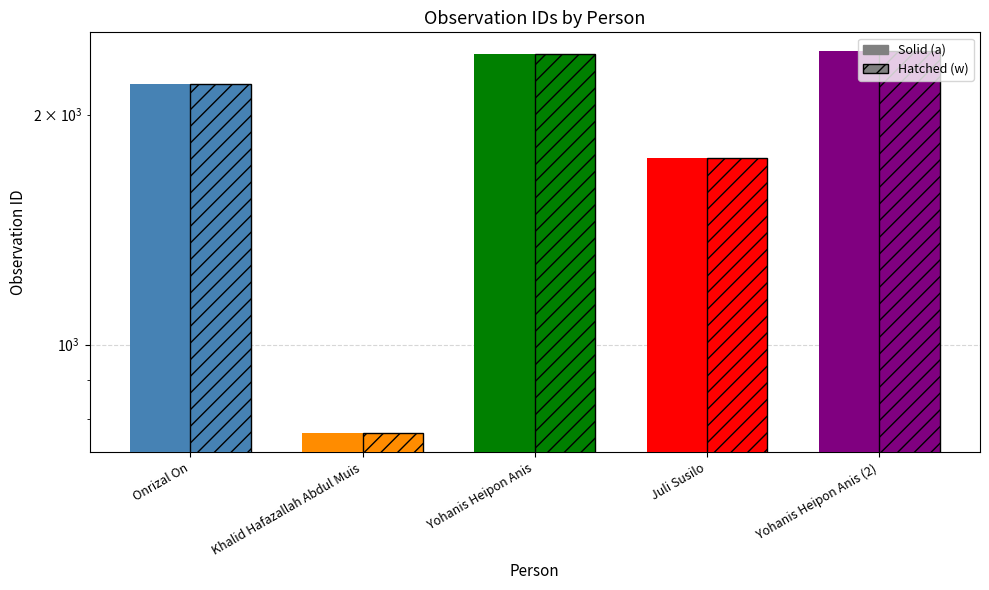

Does the chart contain any negative values?

No